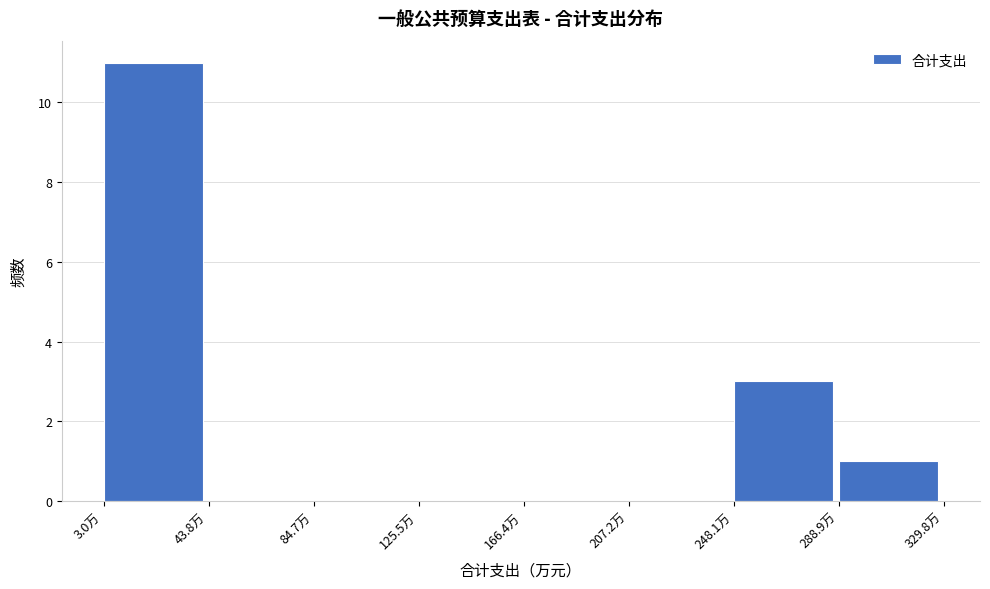

Reading left to right, transcribe this chart: for each bar, give the range it covers on the x-axis and its height. Neither the bar edges nor the heights are printed on the chart, so give them approximately, as read against the axes.

5 to 45: 11
45 to 85: 0
85 to 125: 0
125 to 165: 0
165 to 205: 0
205 to 250: 0
250 to 290: 3
290 to 330: 1